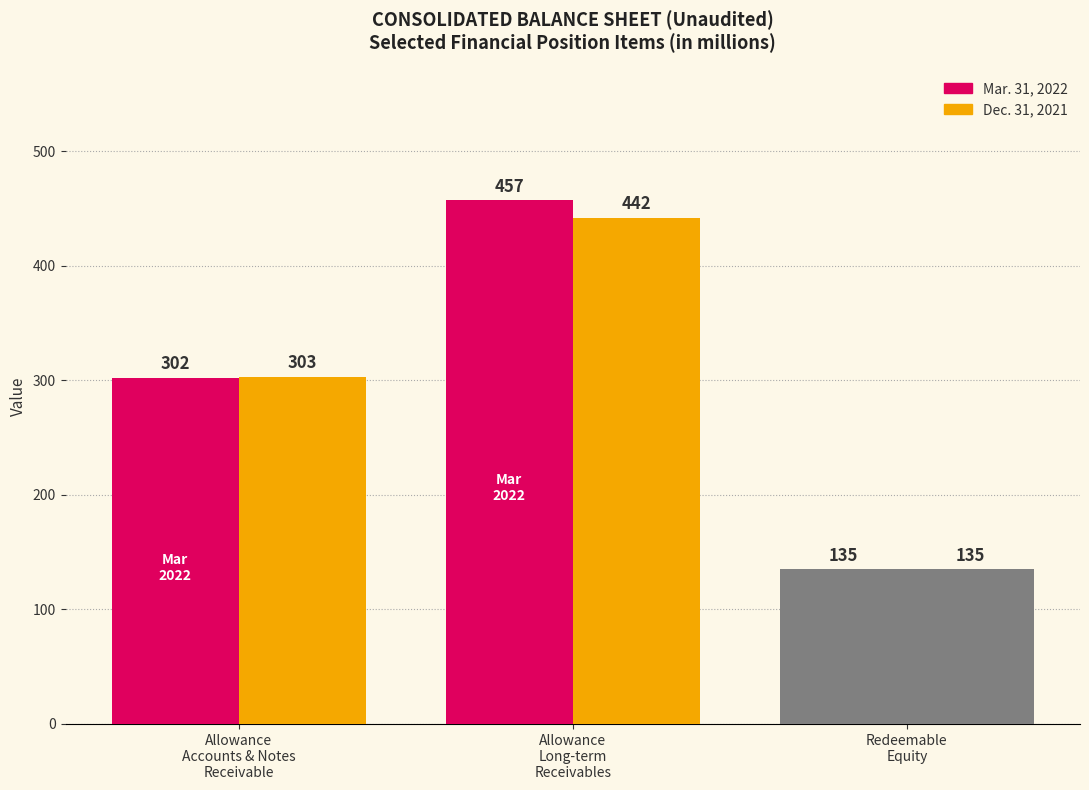

The value of Dec. 31, 2021 at Allowance for accounts and notes receivable is 76. True or false?

False